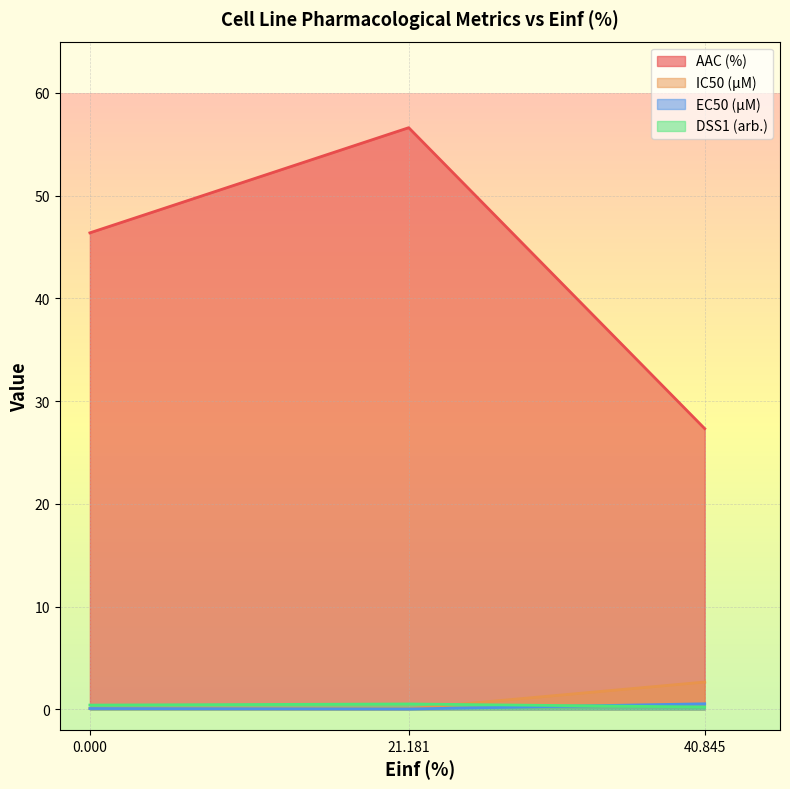

Which series changed the most between 0.000 and 40.845?

AAC (%)